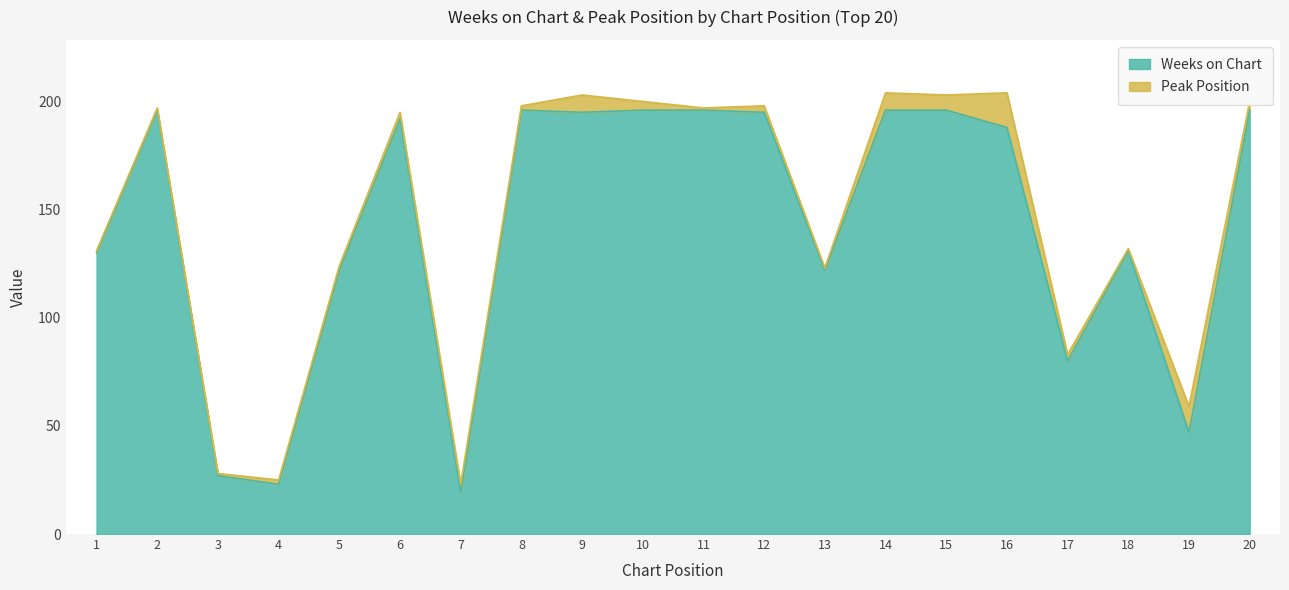

List the labels in order of value, smallest first.

7, 4, 3, 19, 17, 5, 13, 1, 18, 16, 6, 9, 12, 2, 8, 10, 11, 14, 15, 20